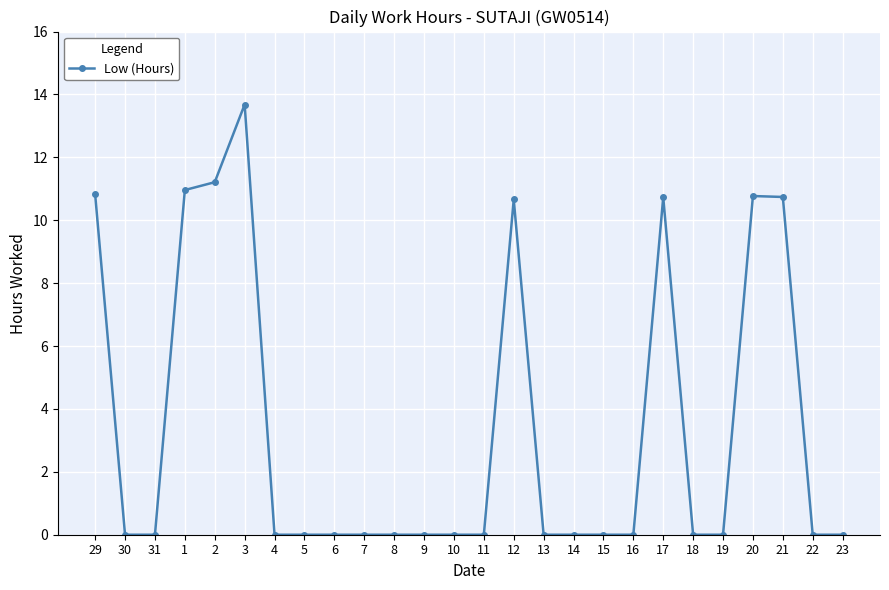

What is the label of the 4th point from the left?

1